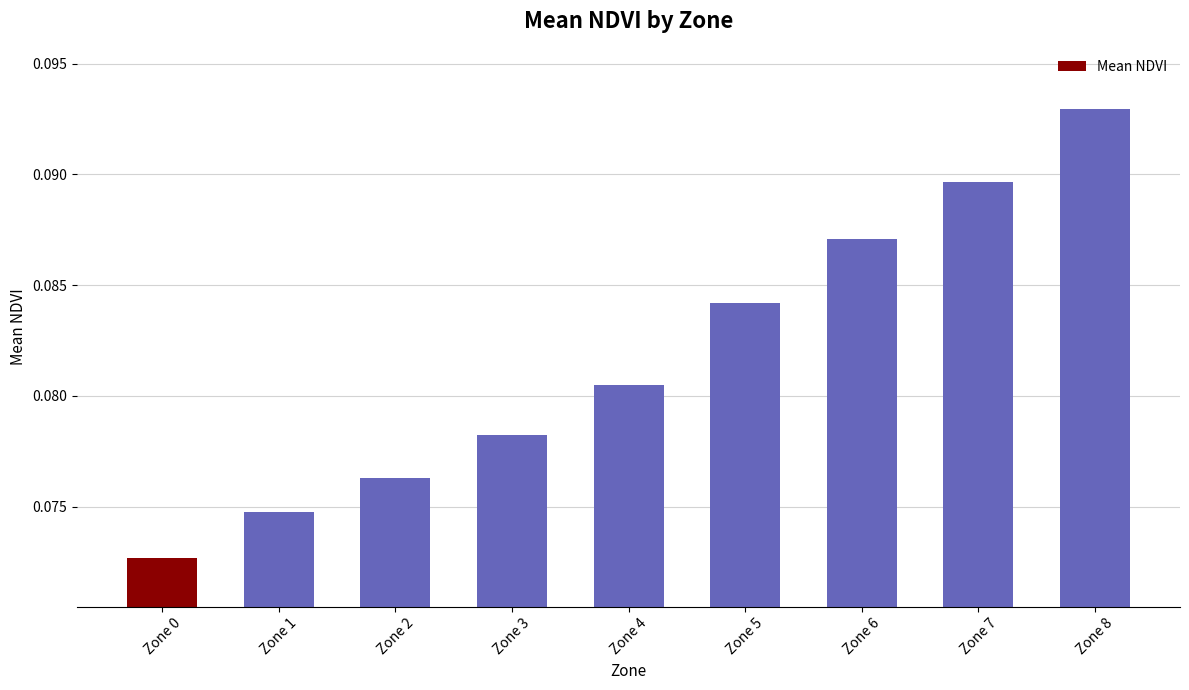

List the labels in order of value, largest first.

Zone 8, Zone 7, Zone 6, Zone 5, Zone 4, Zone 3, Zone 2, Zone 1, Zone 0